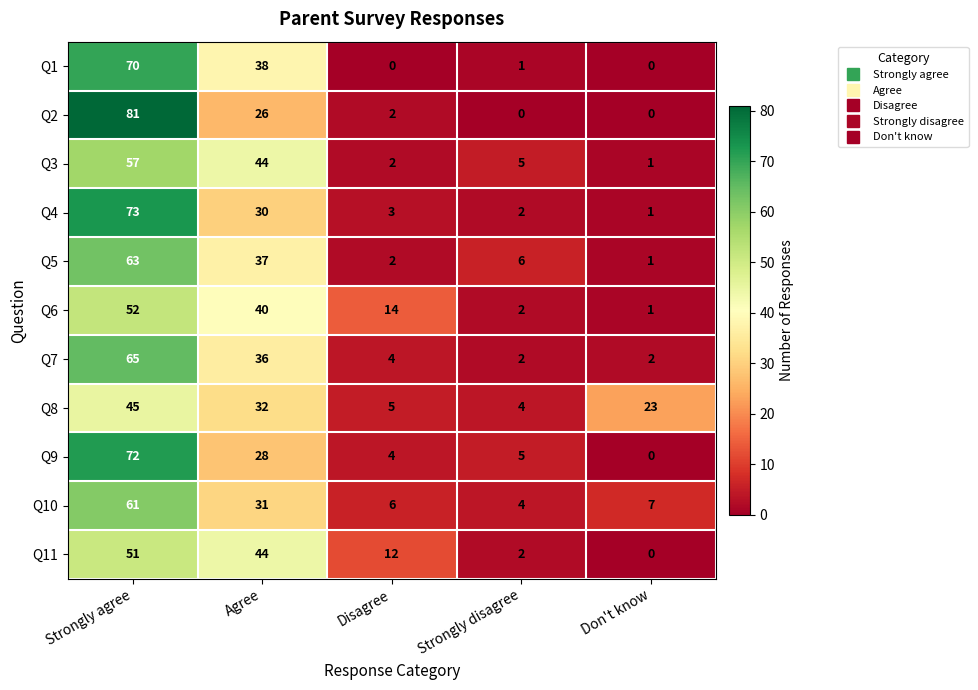

Rank the categories by Q6 value from highest to lowest.

Strongly agree, Agree, Disagree, Strongly disagree, Don't know